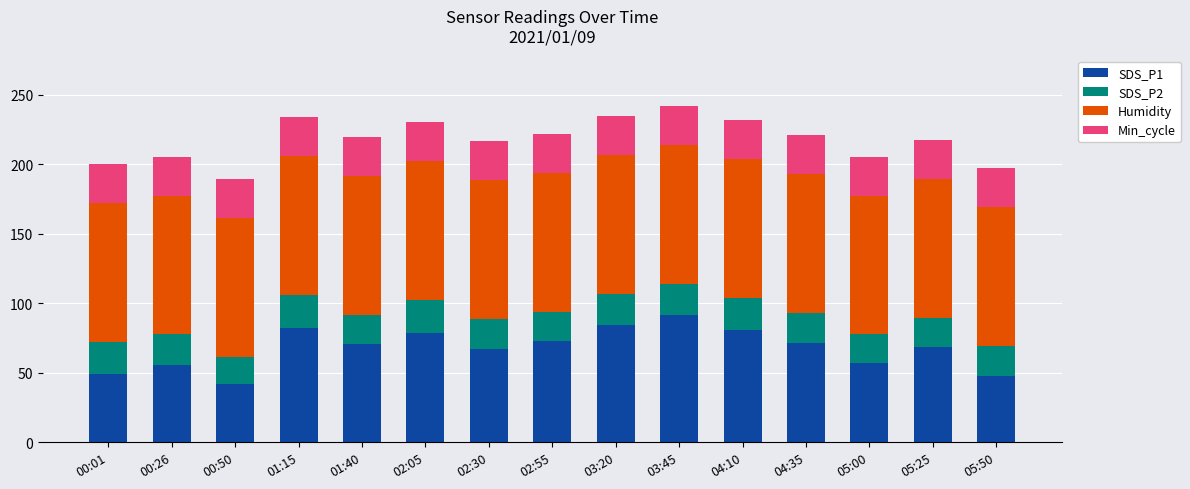

What is the total value across all series at 03:45?

242.1